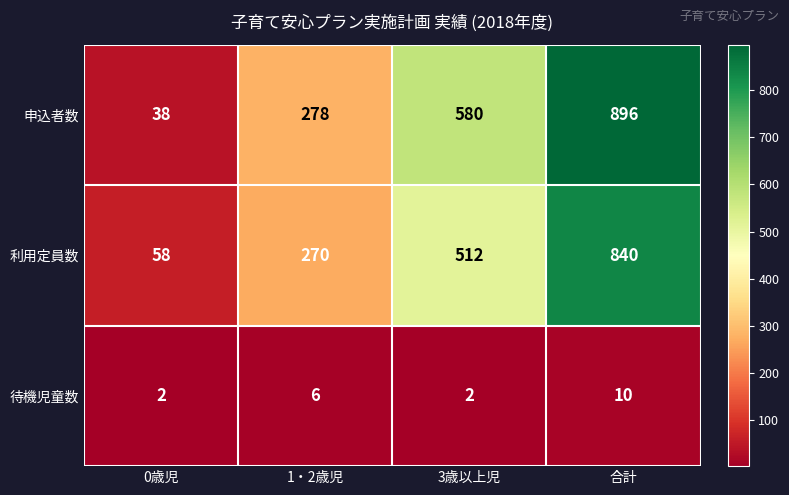

Reading left to right, extract all data points from this chart.

申込者数: 38	278	580	896
利用定員数: 58	270	512	840
待機児童数: 2	6	2	10